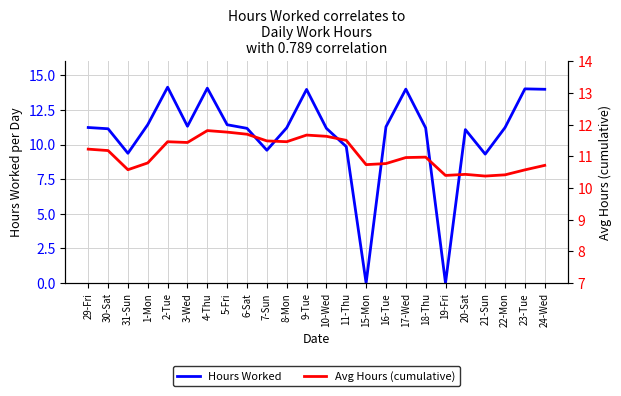

What is the difference between the Hours Worked values at 18-Thu and 30-Sat?

0.1